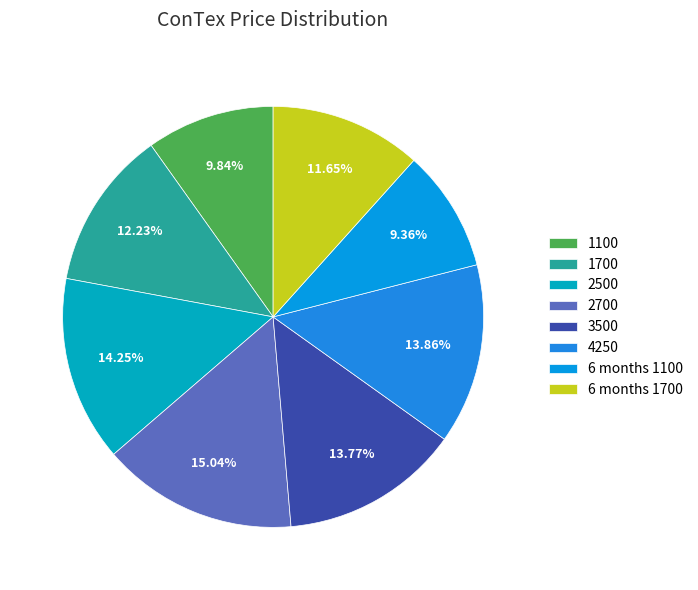

How many segments does this pie chart have?

8